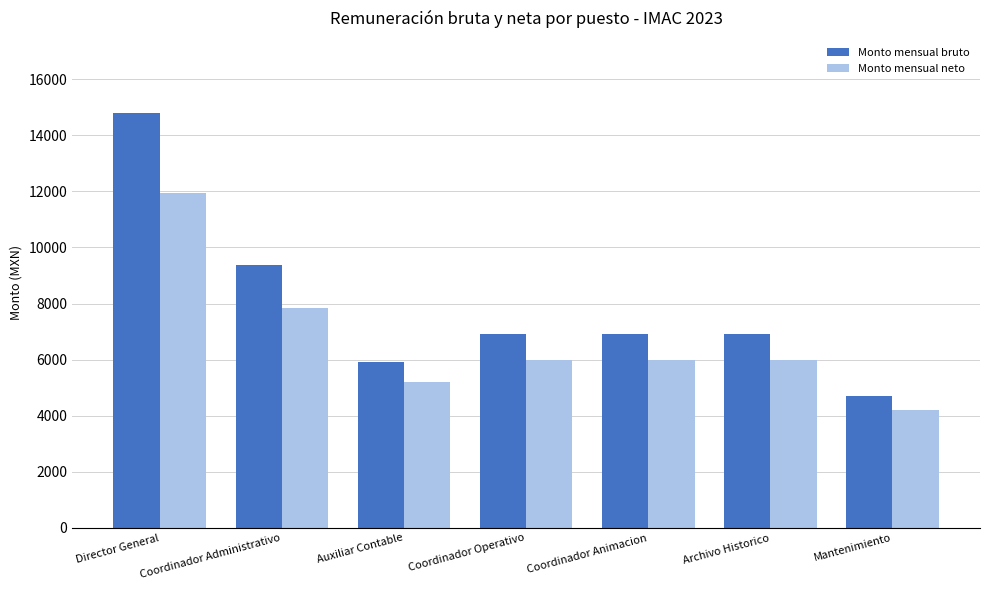

Which series has the largest range (max minus min)?

Monto mensual bruto